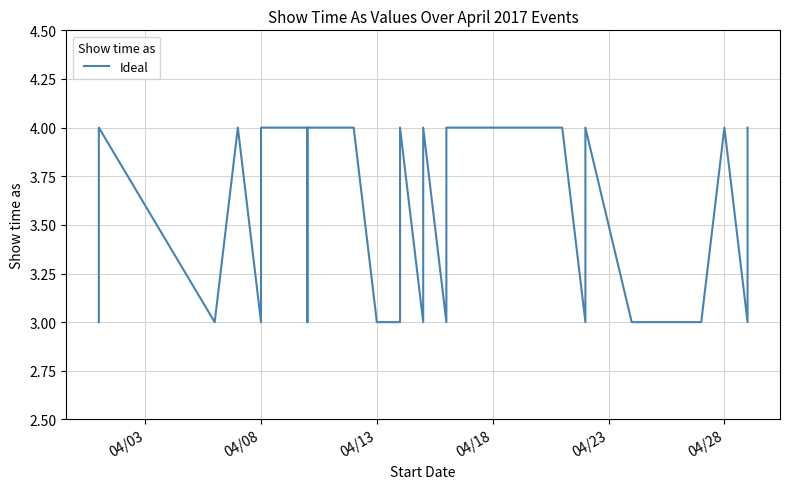

Does the chart have visible grid lines?

Yes